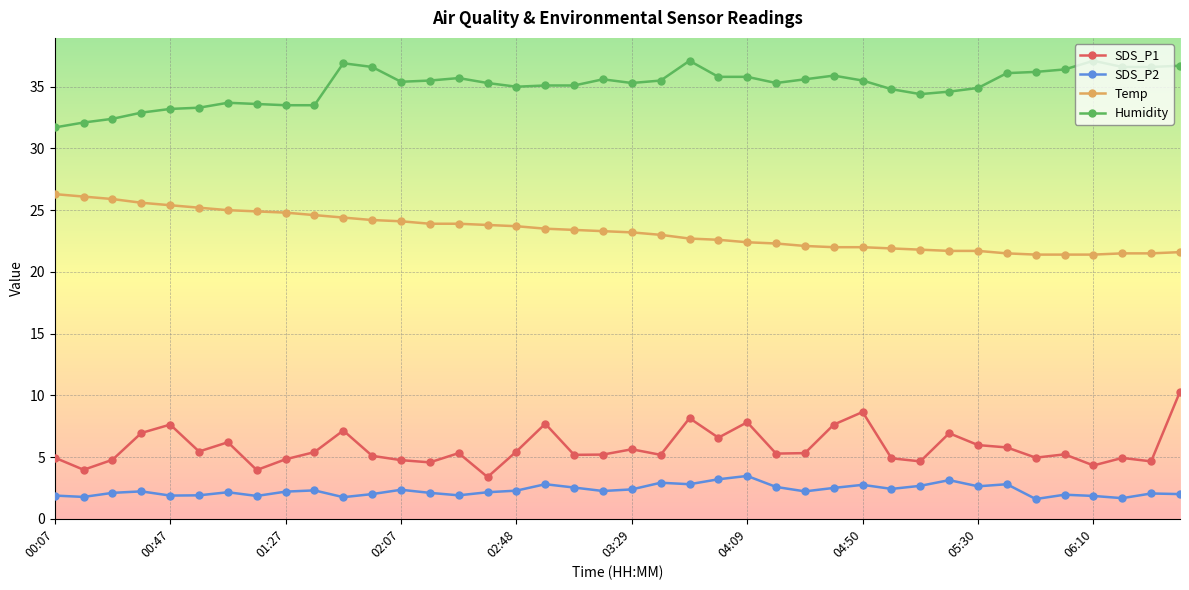

How many categories are shown in the chart?

40